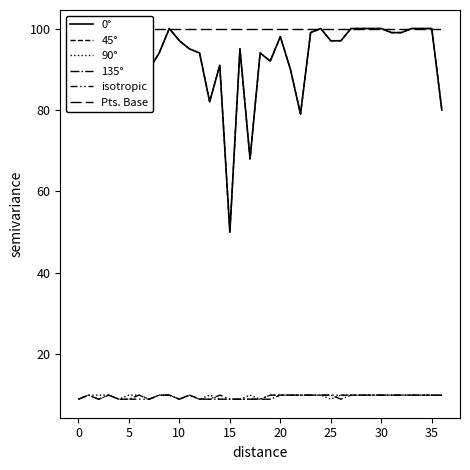

What is the difference between the highest and lowest values at 5?

91